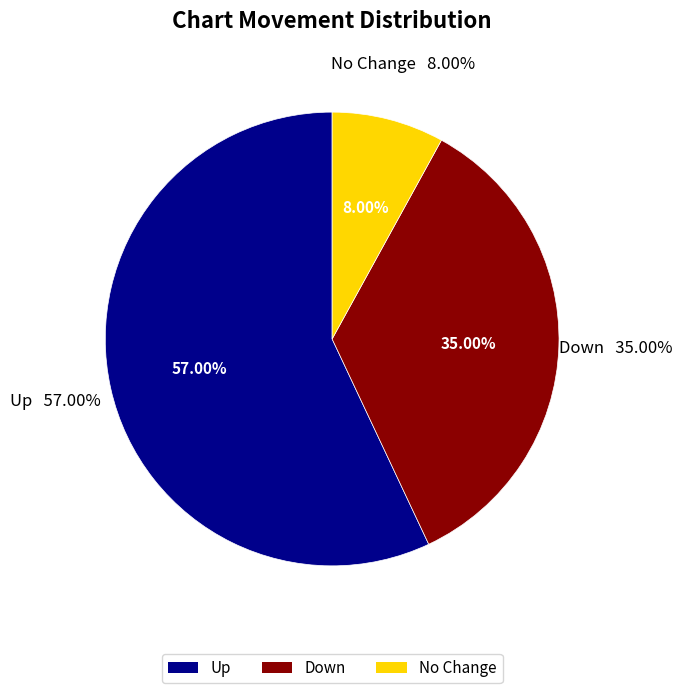

To the nearest percent, what portion does down represent?

35%